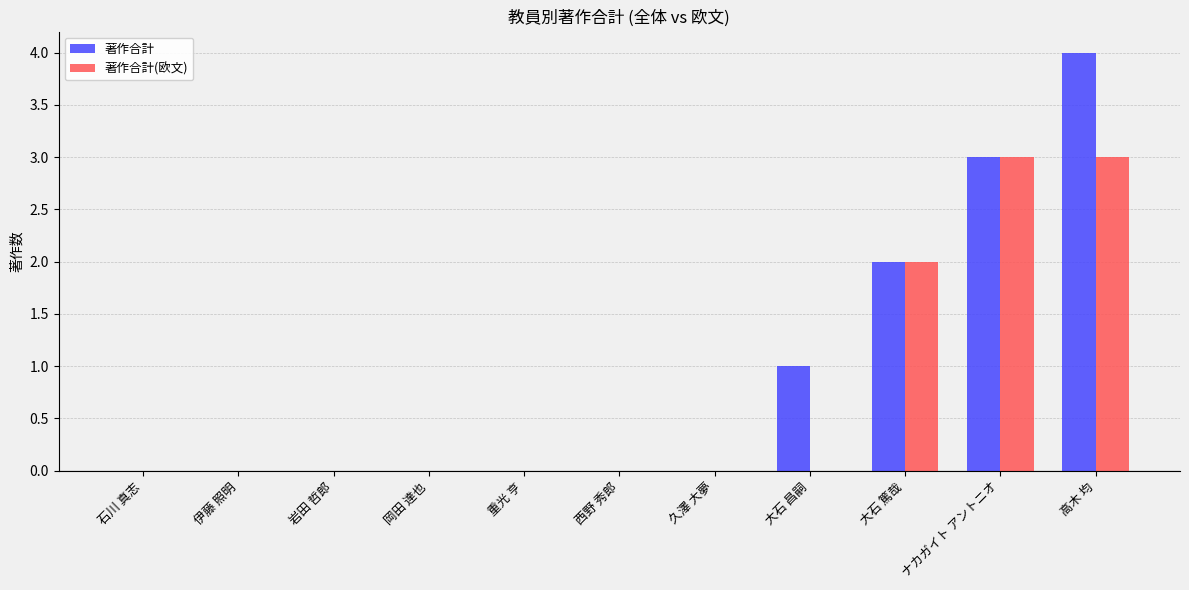

Is it true that 著作合計(欧文) equals 5 at 高木 均?

False